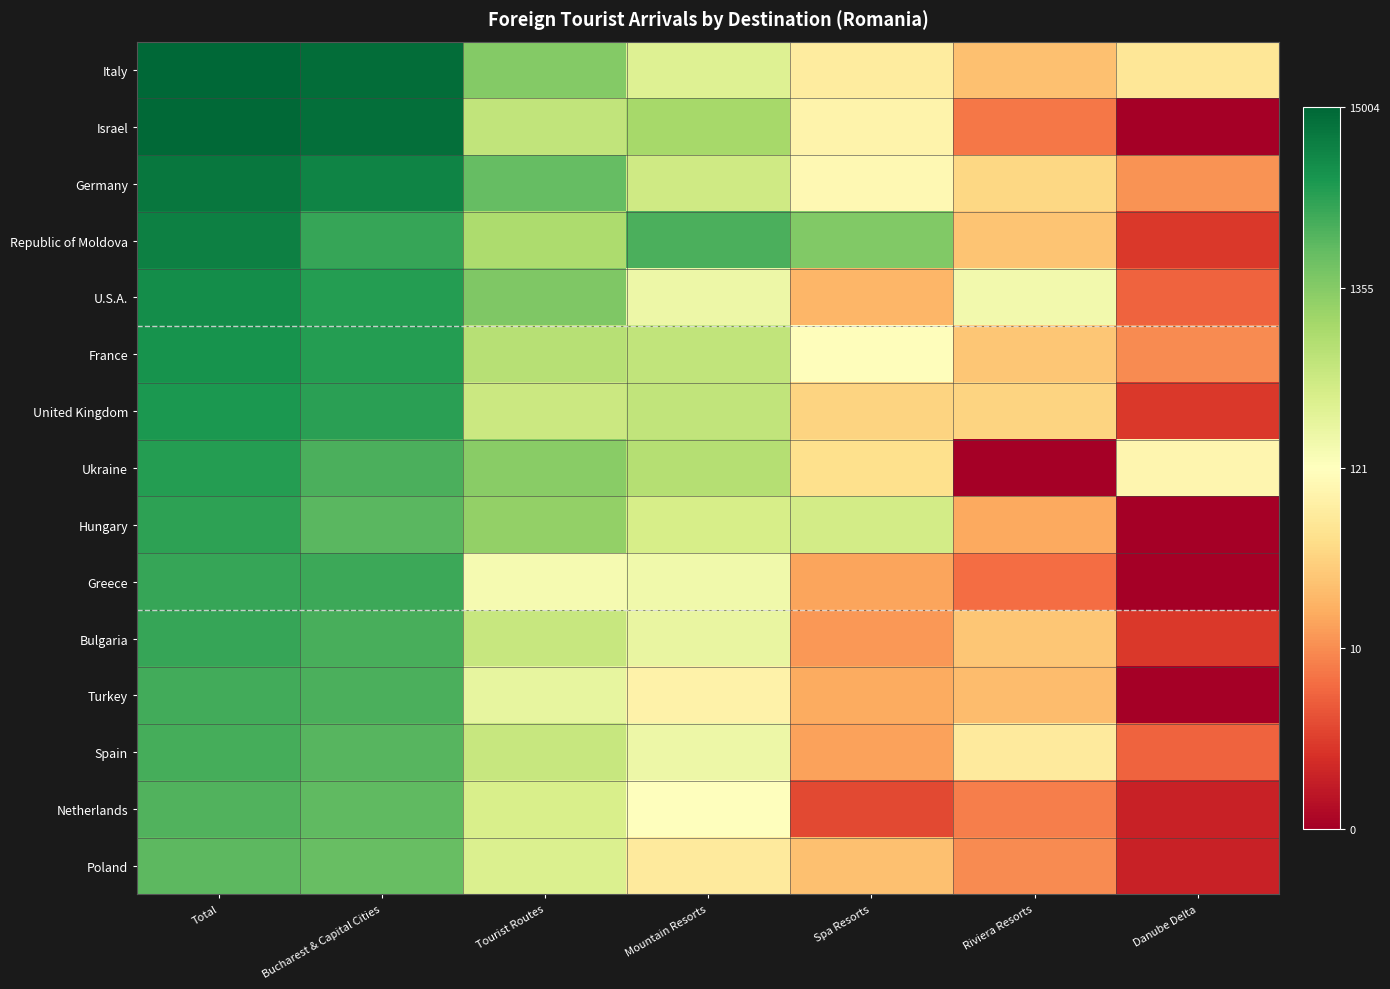

Between Riviera Resorts and Danube Delta, which series saw the biggest shift?

Ukraine